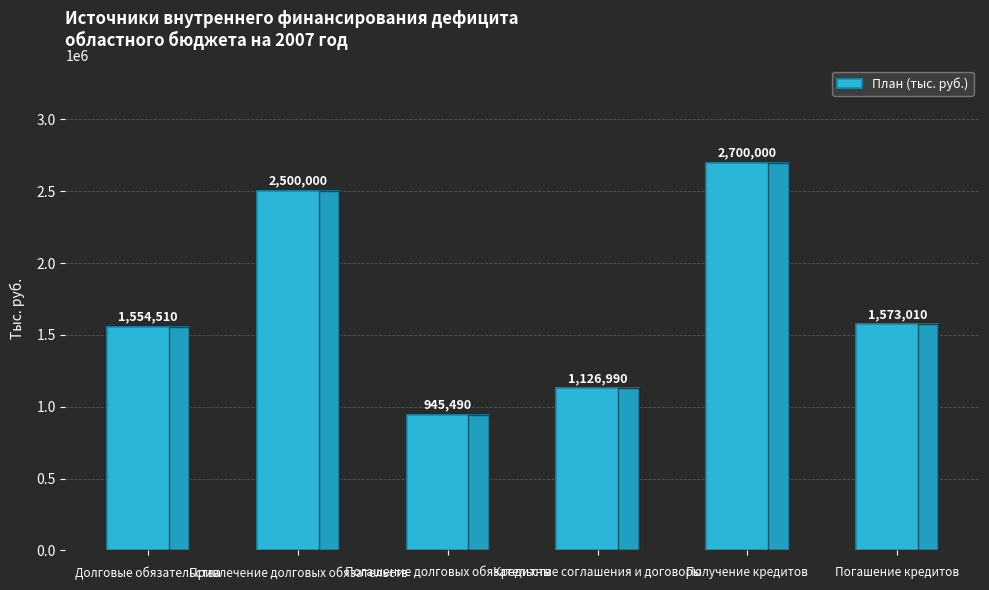

What is the approximate value at Долговые обязательства?

1554510